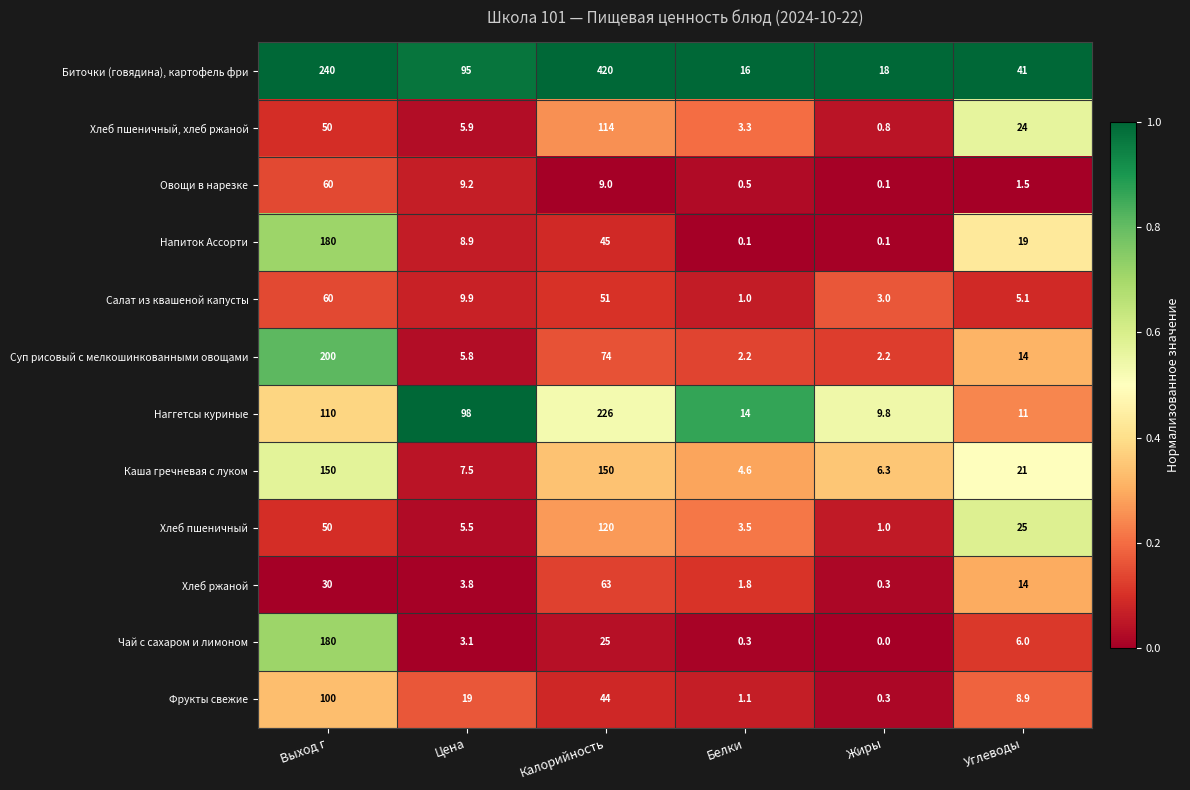

What is the difference between the maximum and second lowest values in the Напиток Ассорти series?

179.9